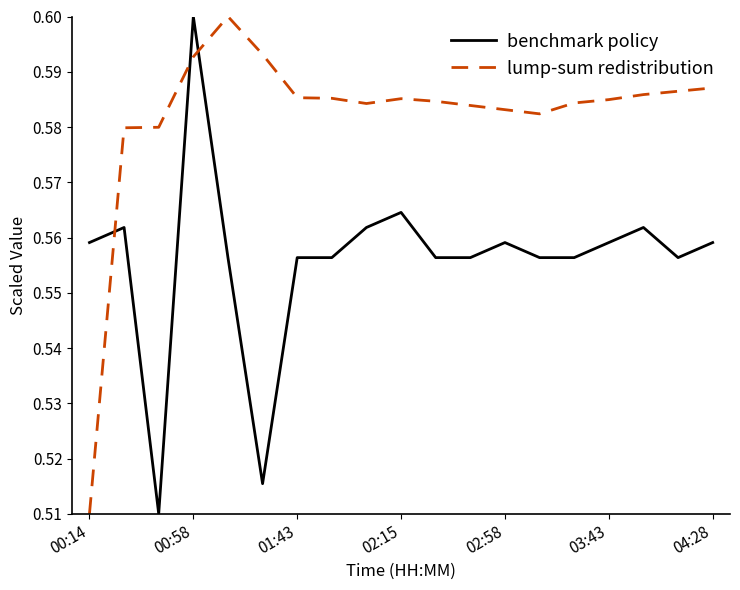

How many distinct data groups are displayed?

2